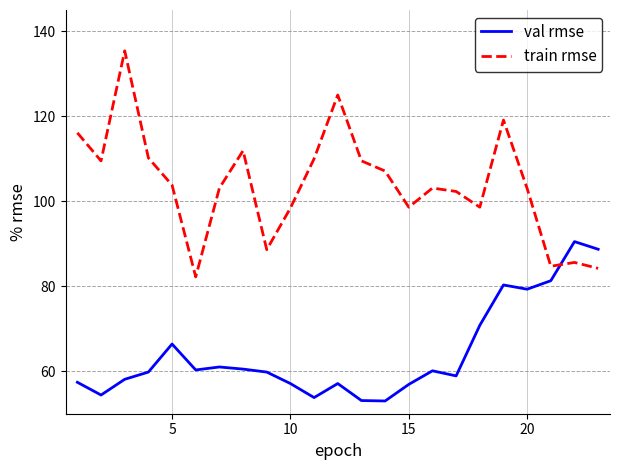

Which series has the largest range (max minus min)?

train rmse